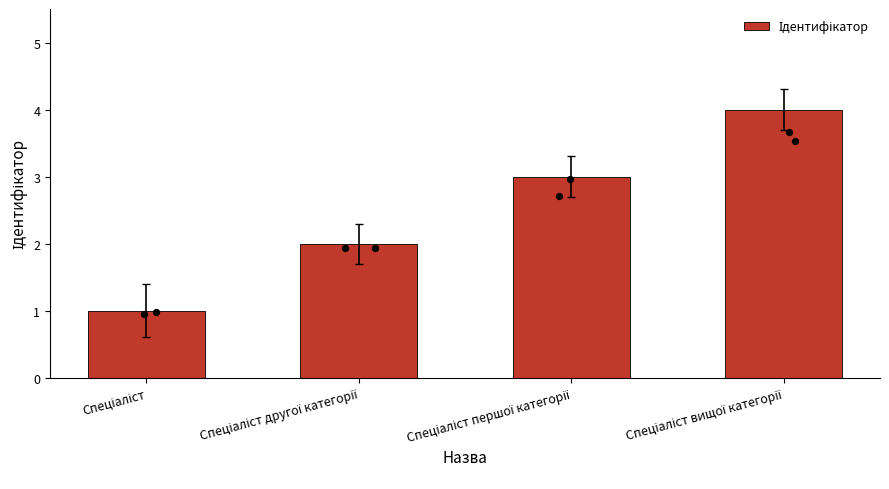

Which has a higher value, Спеціаліст вищої категорії or Спеціаліст другої категорії?

Спеціаліст вищої категорії